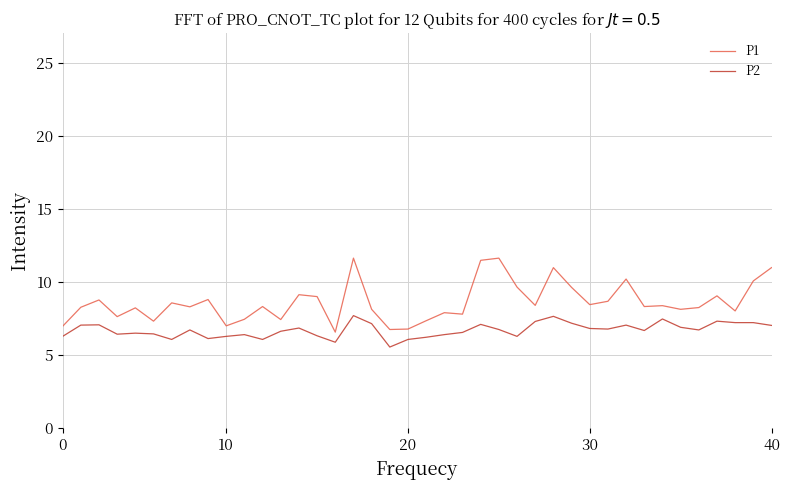

Which series has the largest range (max minus min)?

P1